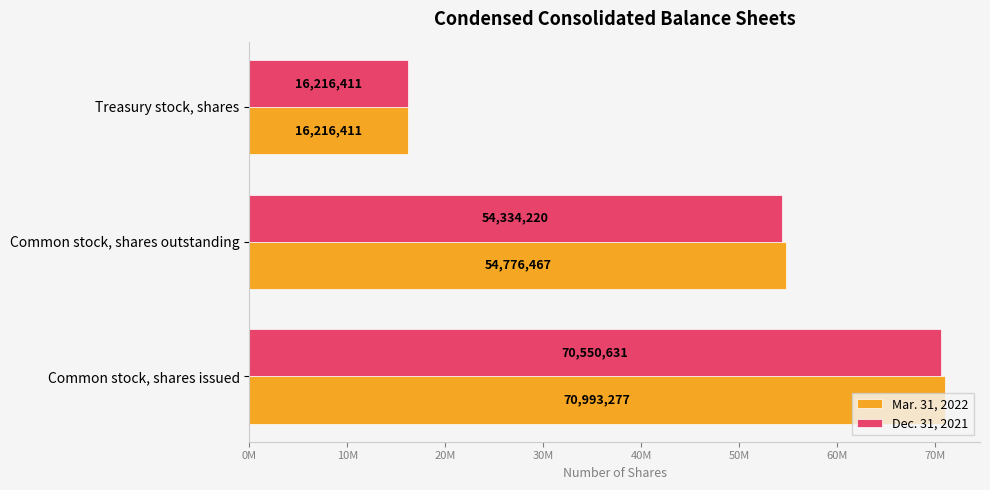

What is the sum of all Mar. 31, 2022 values?

141986155